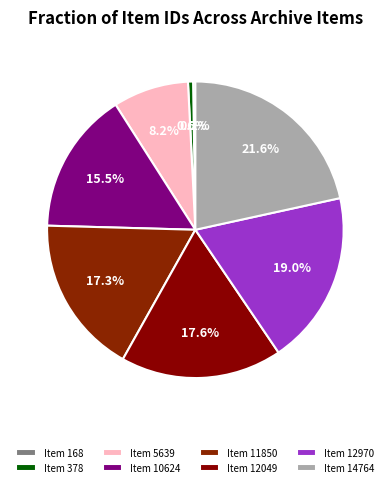

To the nearest percent, what is the difference between the largest and smallest slice percentages?

21%